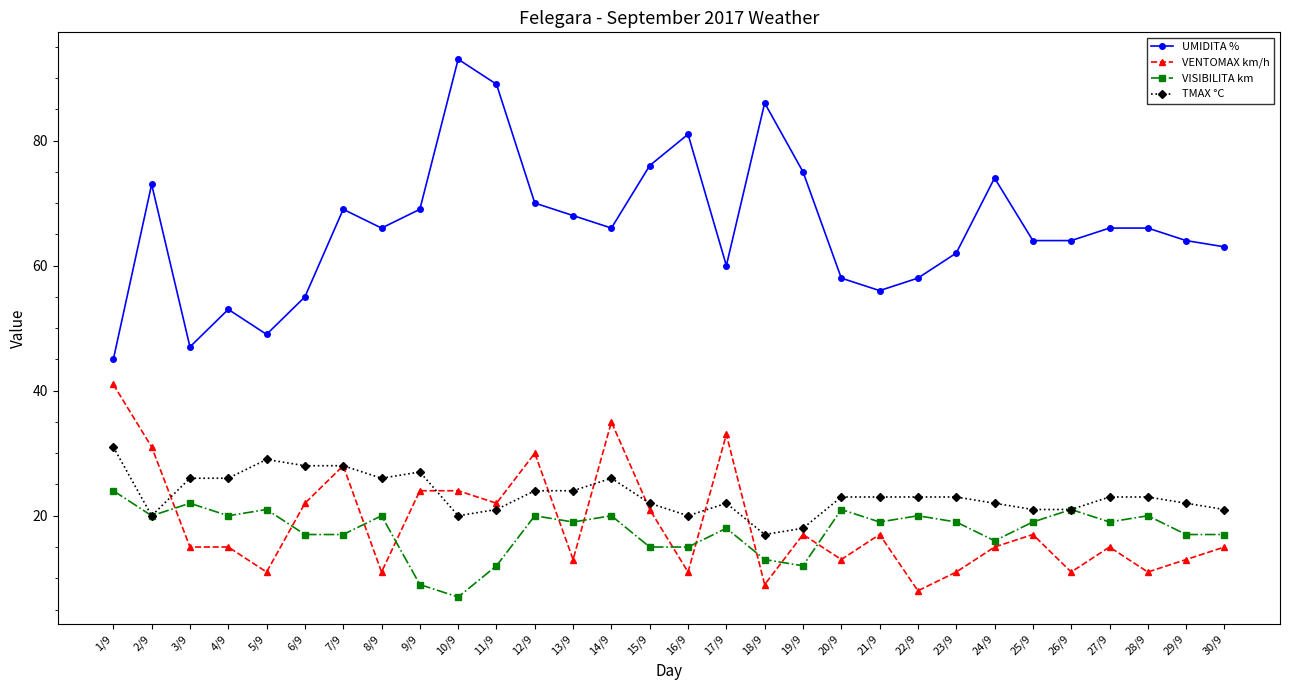

Between 11/9 and 23/9, which series saw the biggest shift?

UMIDITA %